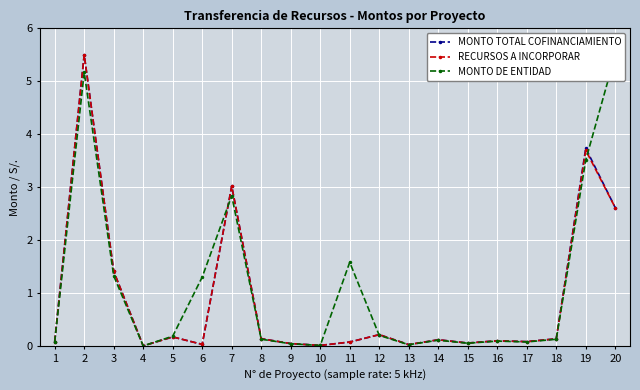

What is the value of the MONTO TOTAL COFINANCIAMIENTO point at the 12th from the left?

0.2